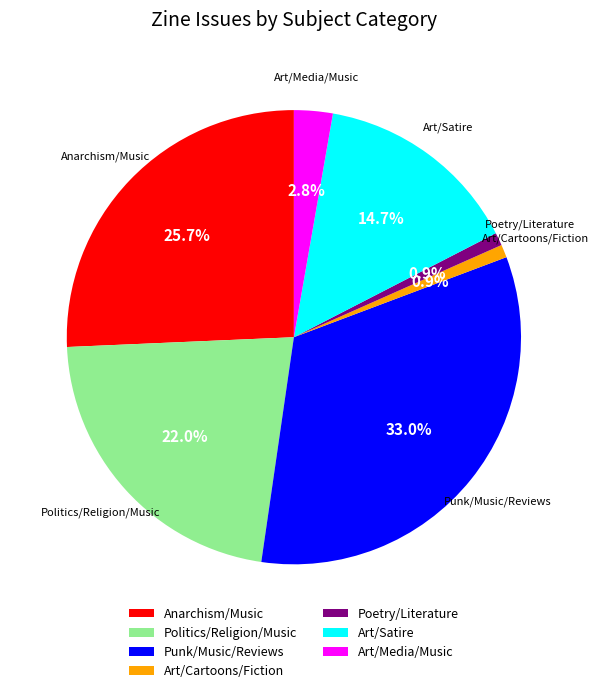

Does Art/Cartoons/Fiction represent more than half of the total?

No